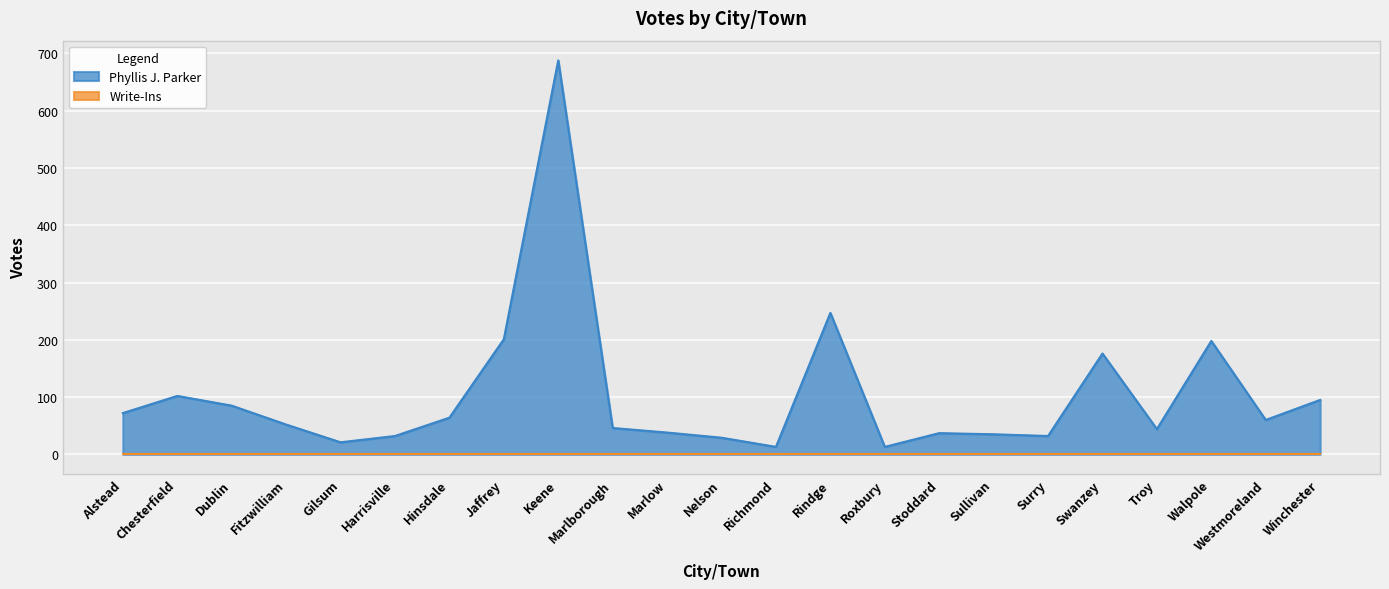

Rank the categories by value from lowest to highest.

Richmond, Roxbury, Gilsum, Nelson, Harrisville, Surry, Sullivan, Stoddard, Marlow, Troy, Marlborough, Fitzwilliam, Westmoreland, Hinsdale, Alstead, Dublin, Winchester, Chesterfield, Swanzey, Walpole, Jaffrey, Rindge, Keene